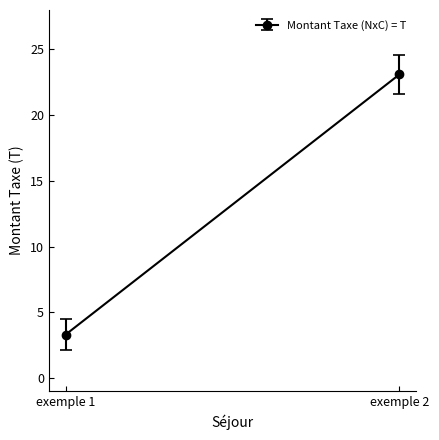

List the labels in order of value, largest first.

exemple 2, exemple 1